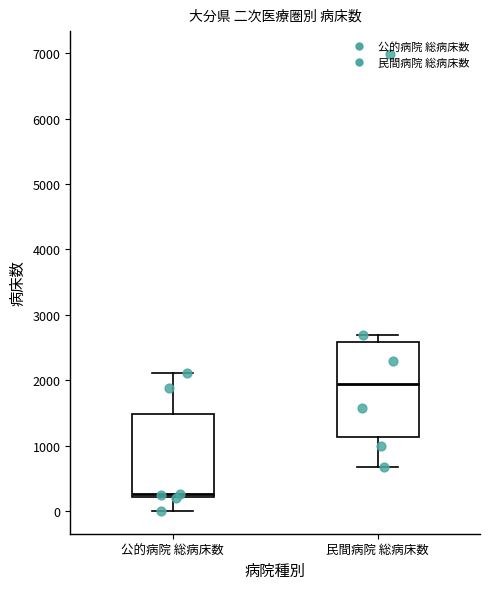

Which box has the lowest median line?

公的病院 総病床数